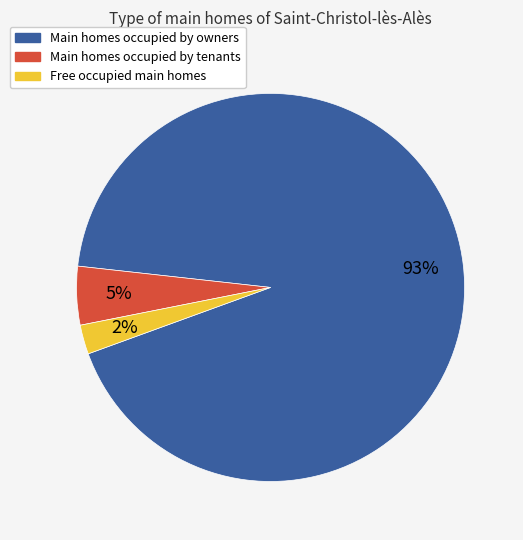

Is there a majority slice in this chart?

Yes